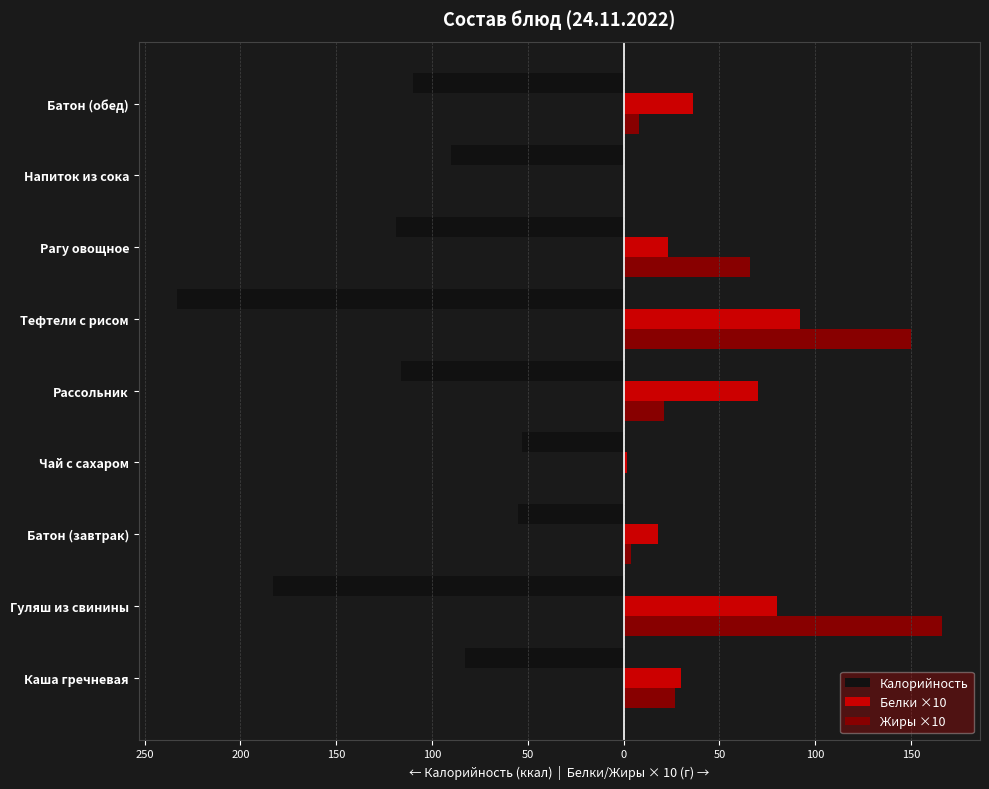

What are all the series names shown in the legend?

Калорийность, Белки ×10, Жиры ×10